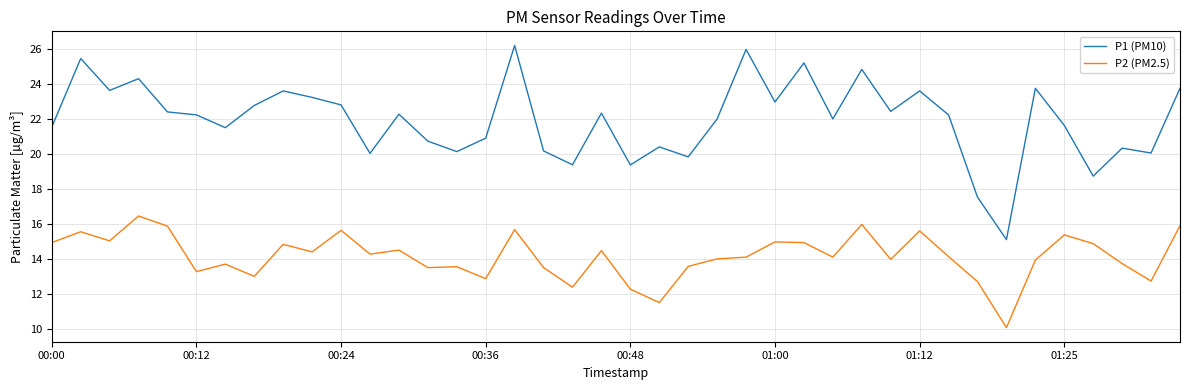

What is the smallest value displayed?

10.1